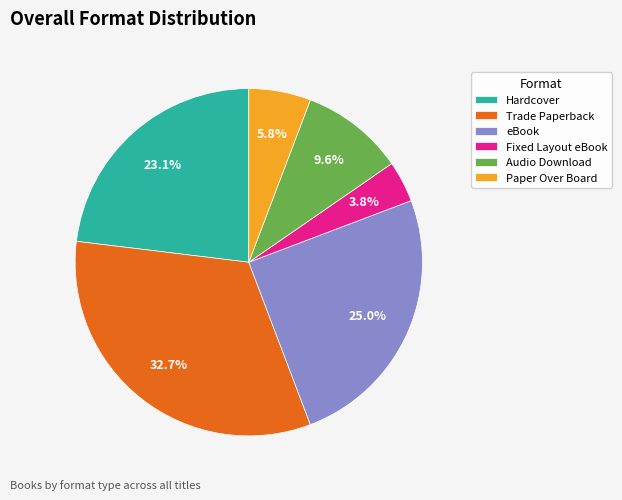

Which category has the smallest portion of the pie?

Fixed Layout eBook